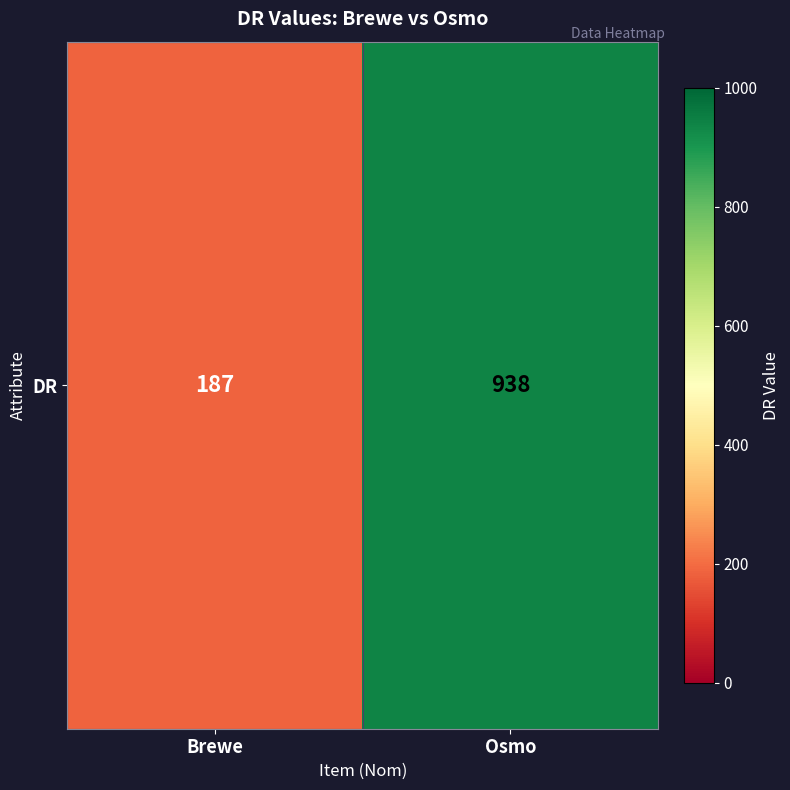

Rank the categories by value from lowest to highest.

Brewe, Osmo